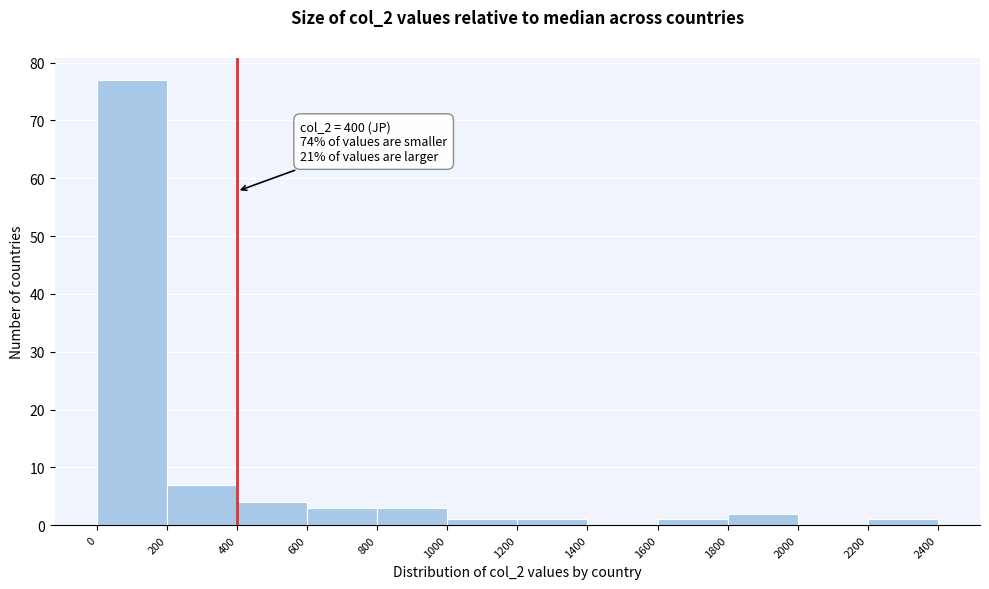

Which range on the x-axis has the tallest bar?

0 to 200